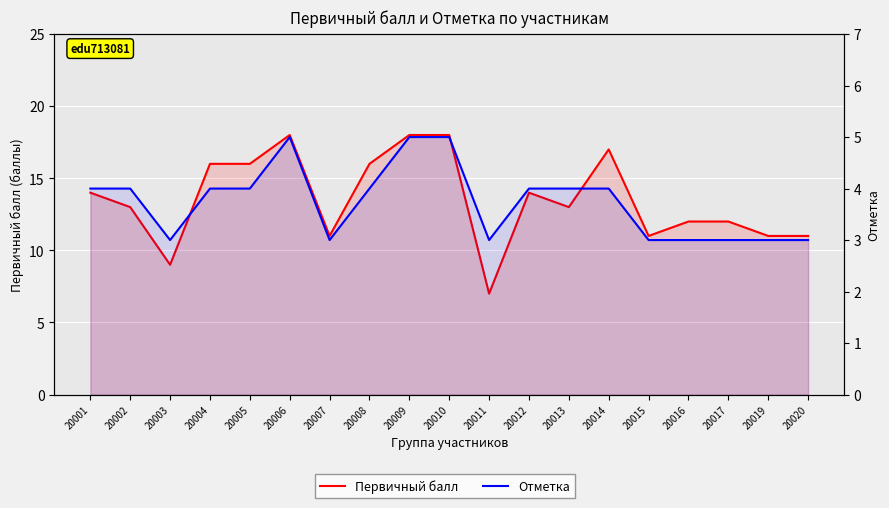

What is the greatest value displayed?

18